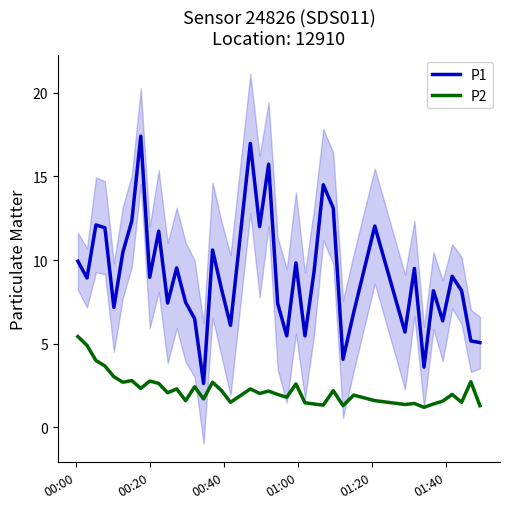

What is the maximum value for P1?

17.4